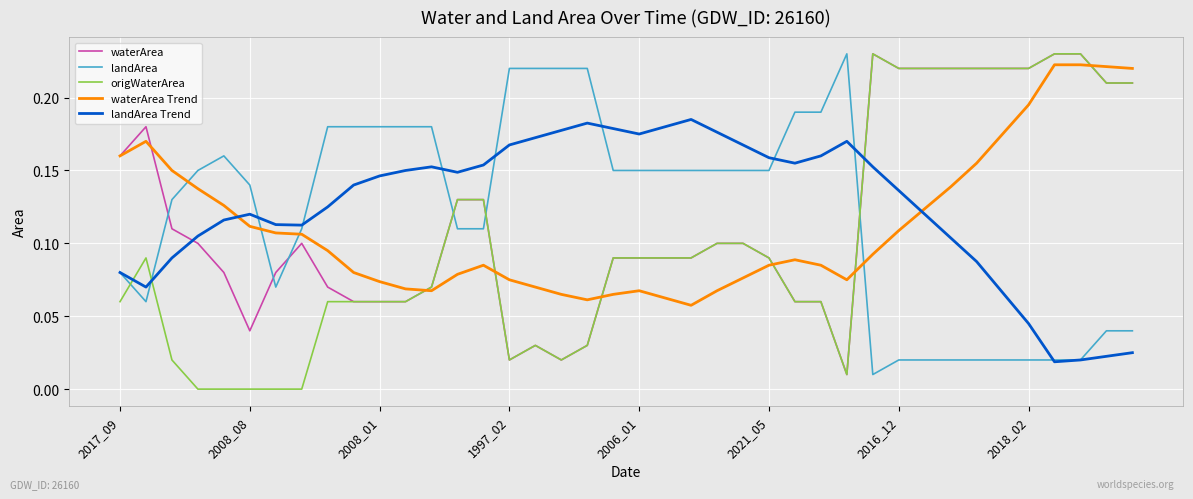

After their last crossing, which series has the higher values: landArea Trend or origWaterArea?

origWaterArea